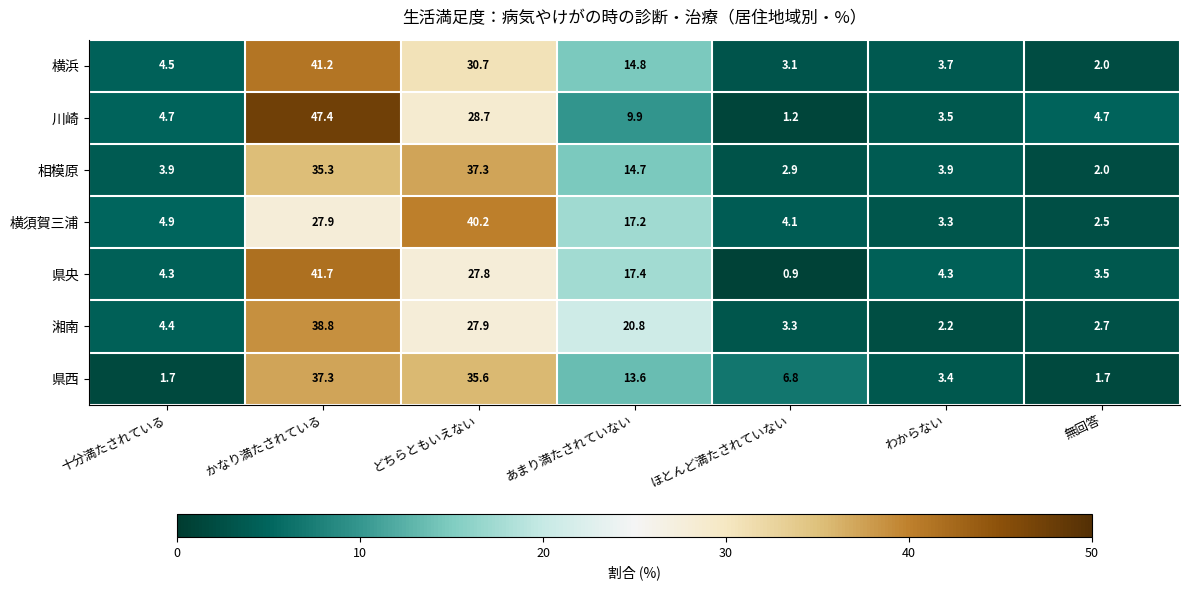

Which label corresponds to the smallest value in the chart?

ほとんど満たされていない